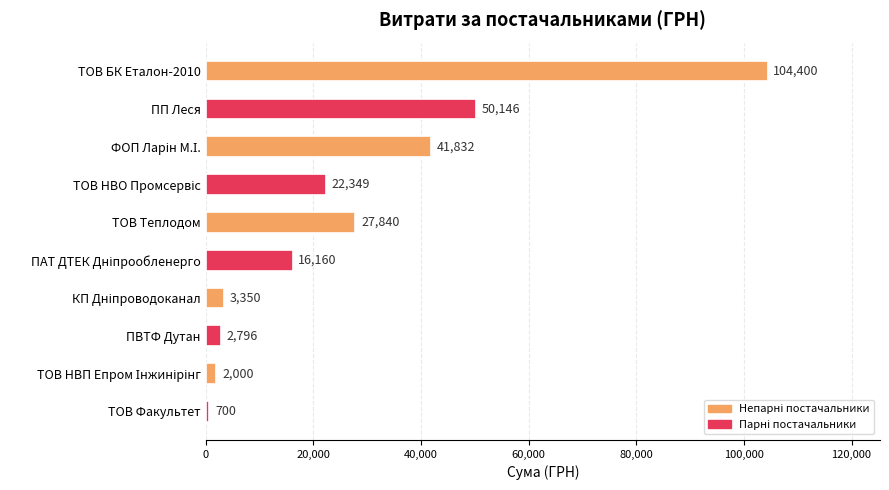

What is the difference between the maximum and second lowest values?

102400